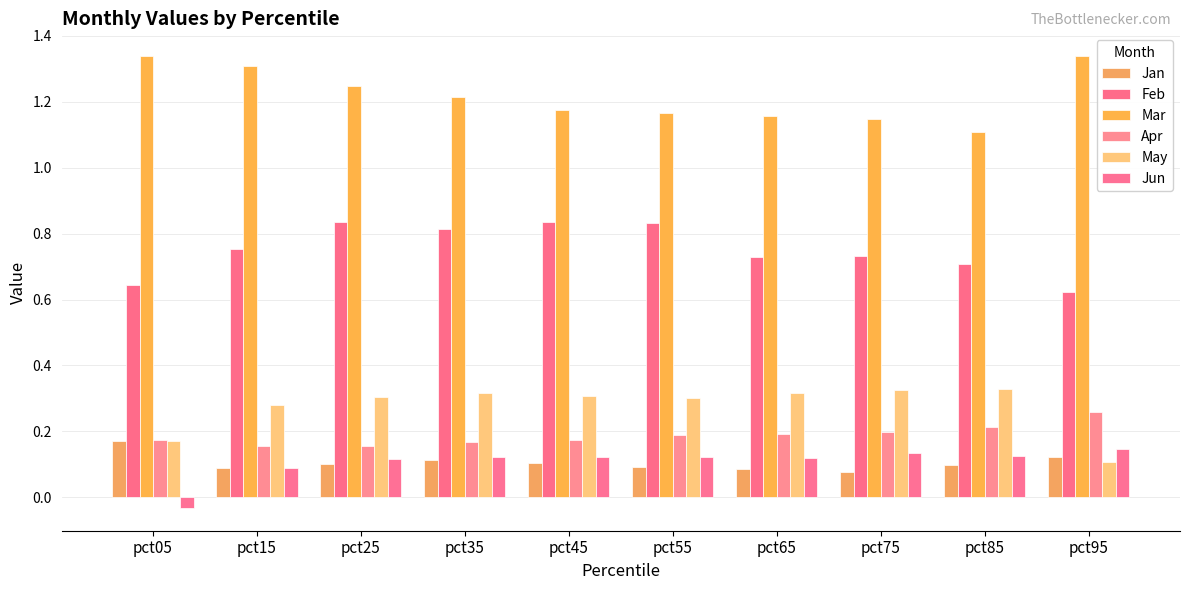

How many data points in Jun are above 0?

9